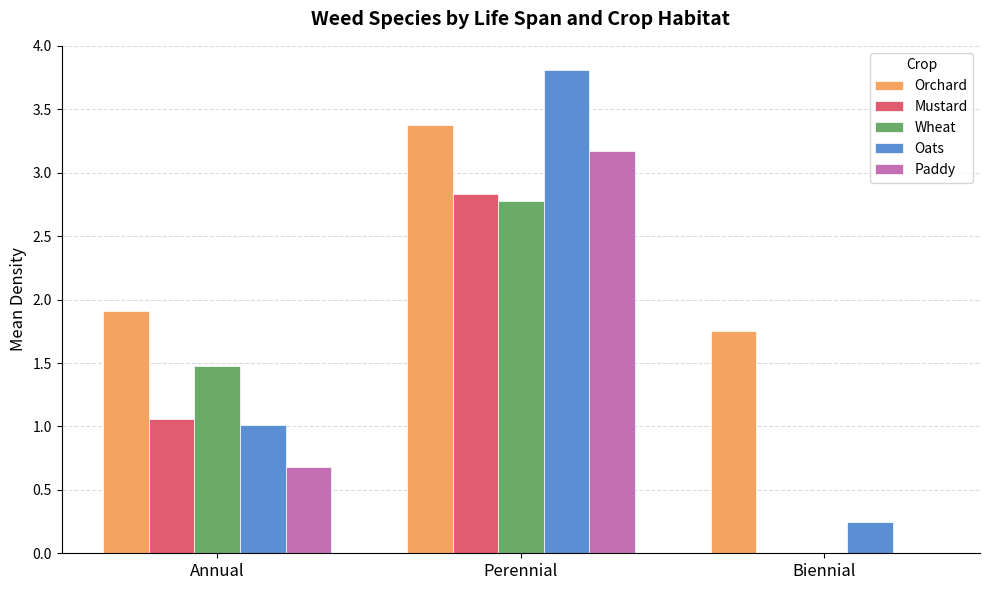

Which series has the largest total across all categories?

Orchard